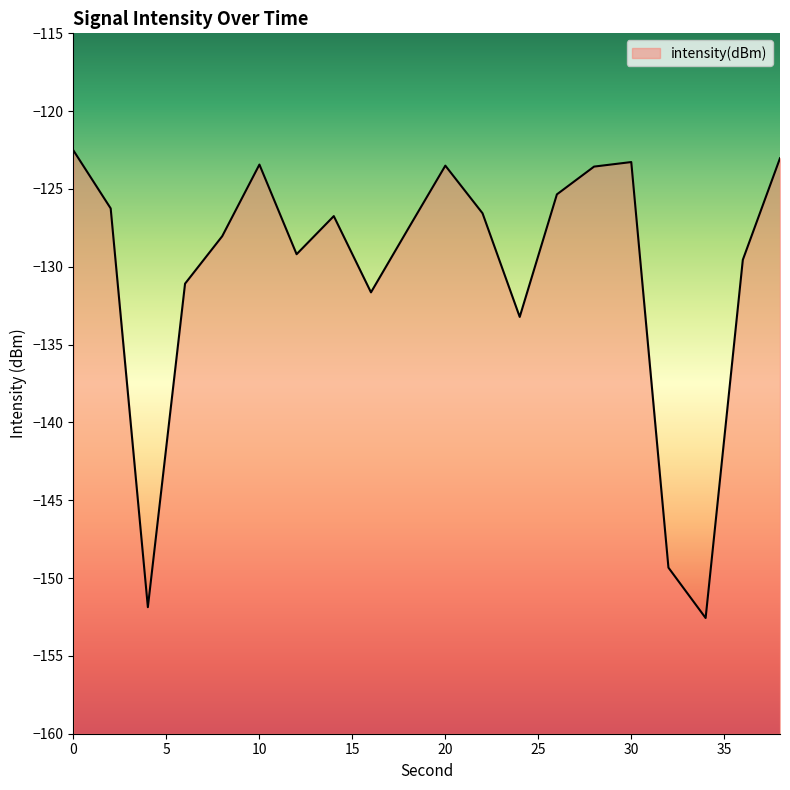

How many interior local valleys (lower than both neighbors) does the data have?

5